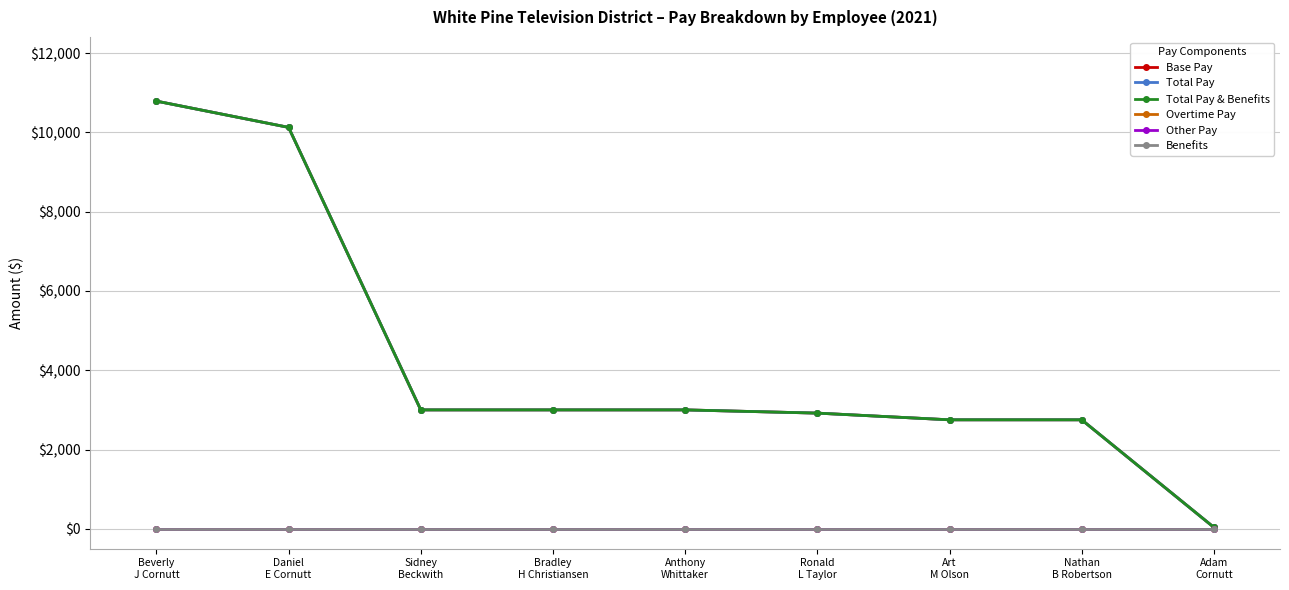

Which series has the largest range (max minus min)?

Base Pay